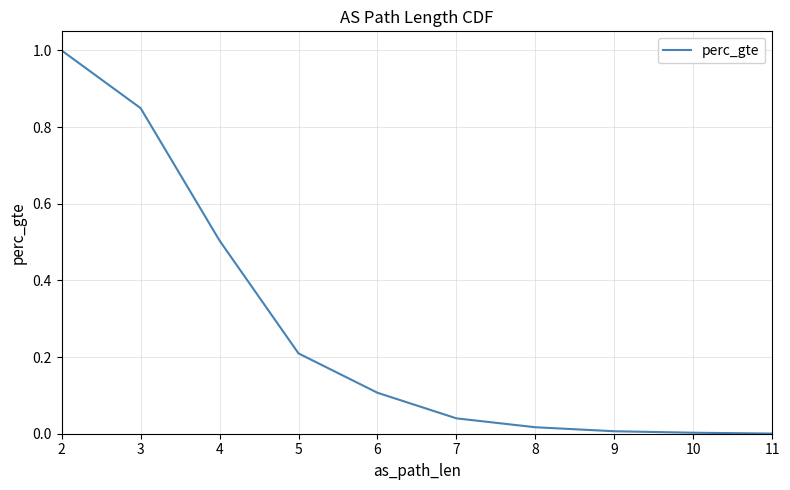

Which label corresponds to the smallest value in the chart?

11